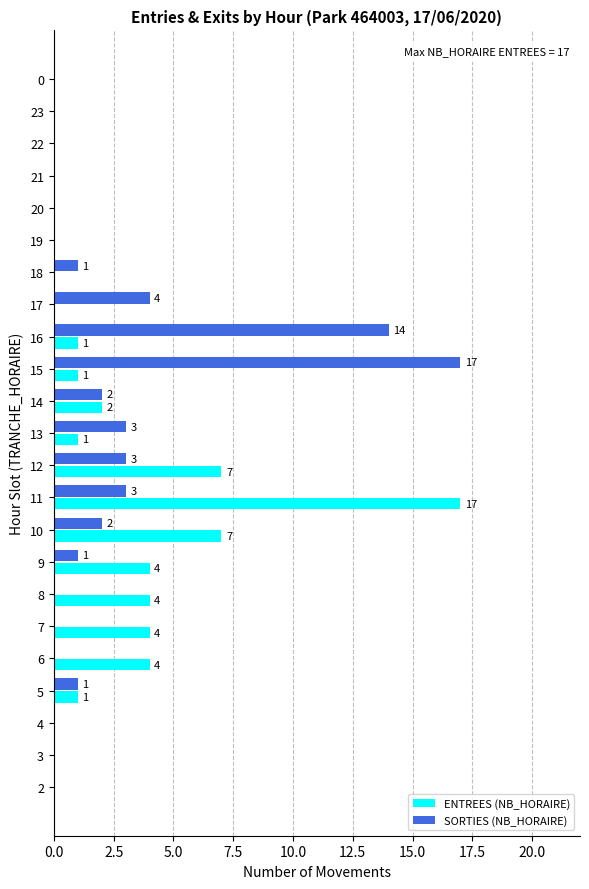

What is the highest value of the SORTIES (NB_HORAIRE) series?

17